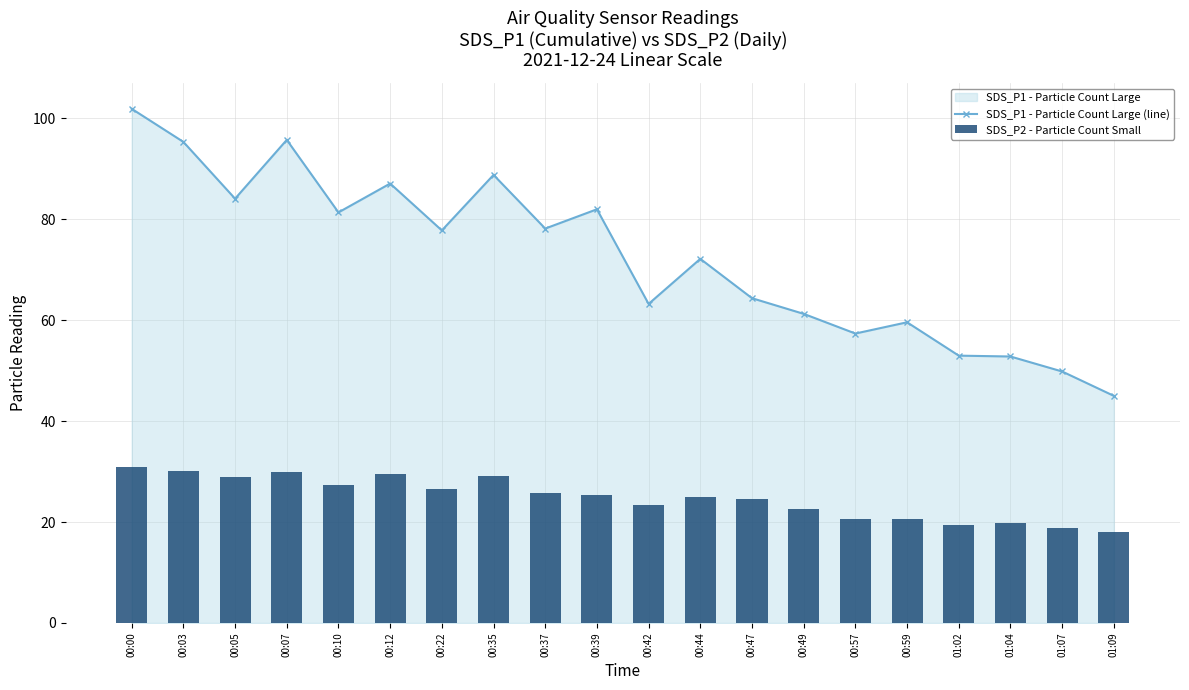

What is the value of the SDS_P2 - Particle Count Small bar at the 20th from the left?

18.1